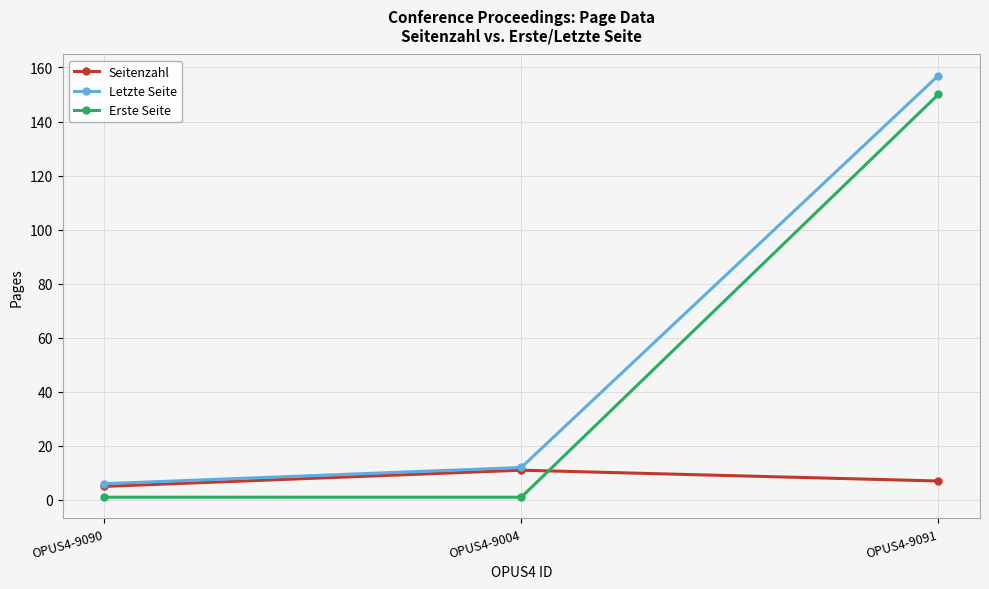

Between OPUS4-9004 and OPUS4-9091, which series saw the biggest shift?

Erste Seite